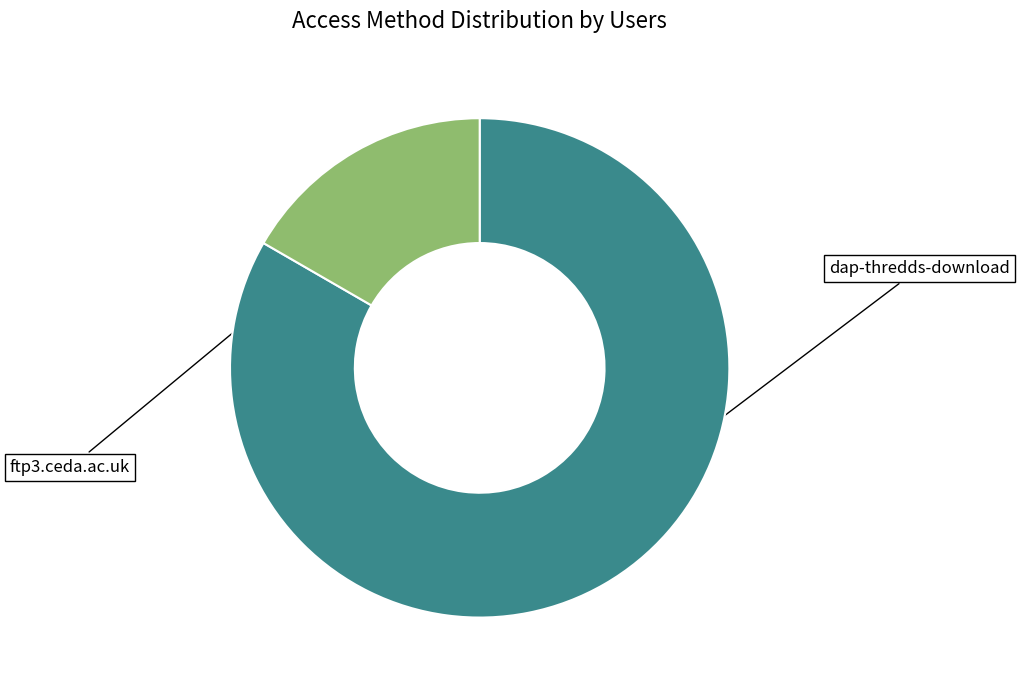

Is it true that ftp3.ceda.ac.uk is 17% of the pie?

True